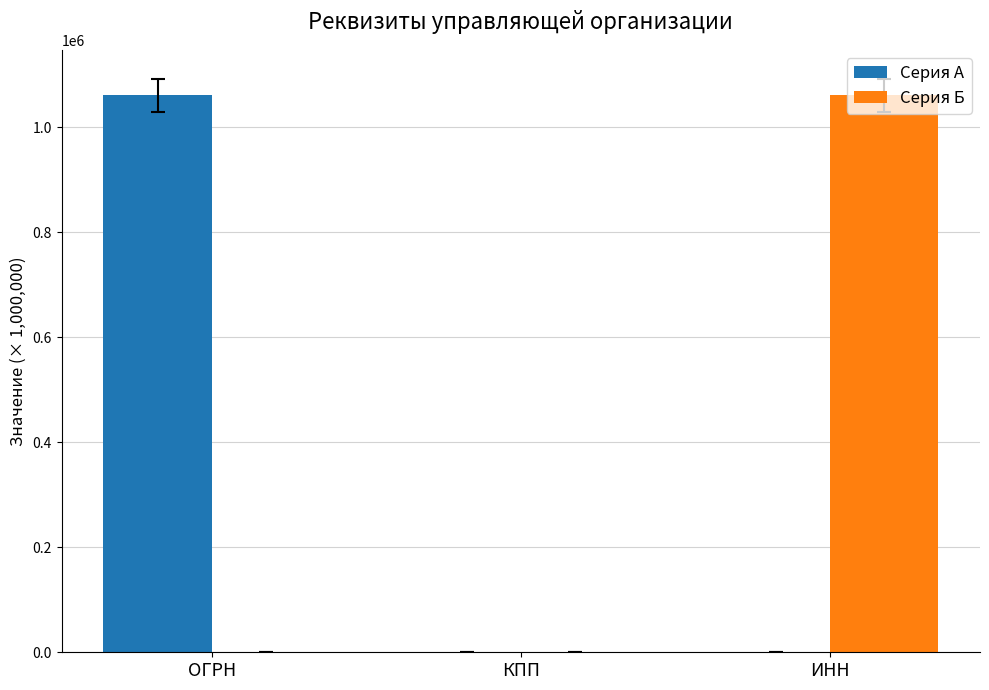

Is it true that Серия Б equals 561.1 at КПП?

True